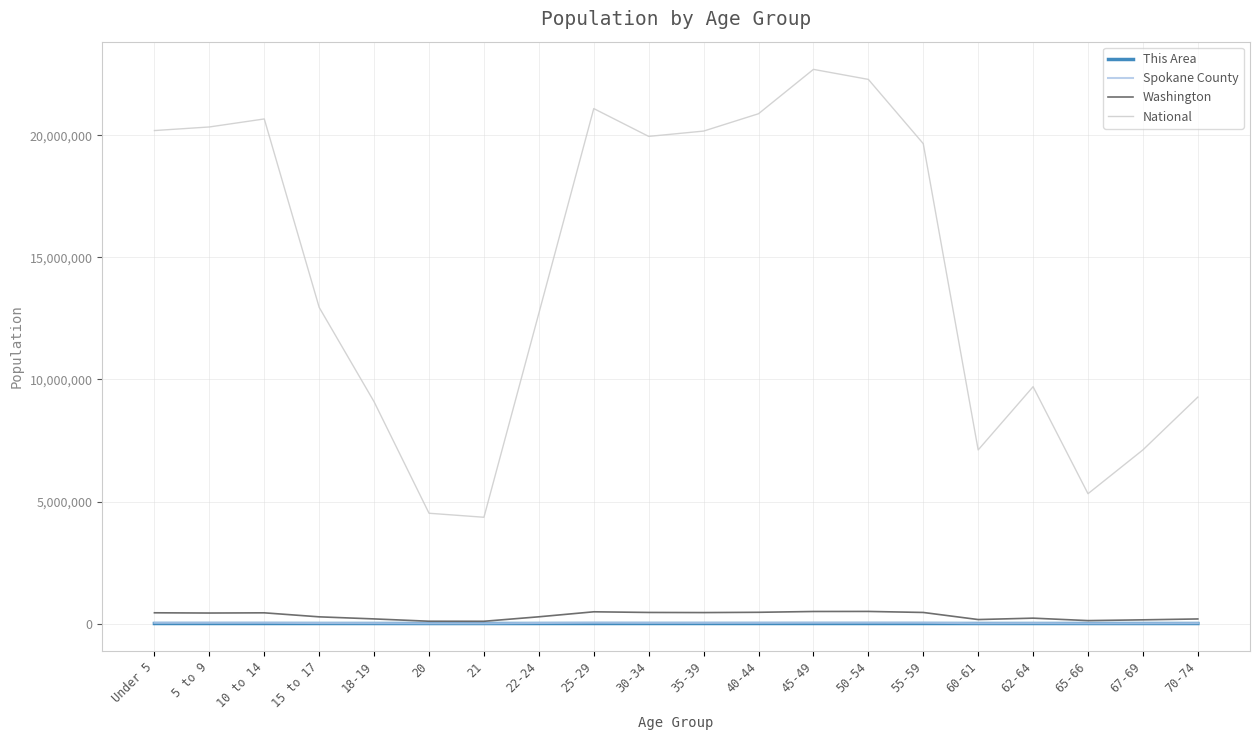

Which series has the largest total across all categories?

National